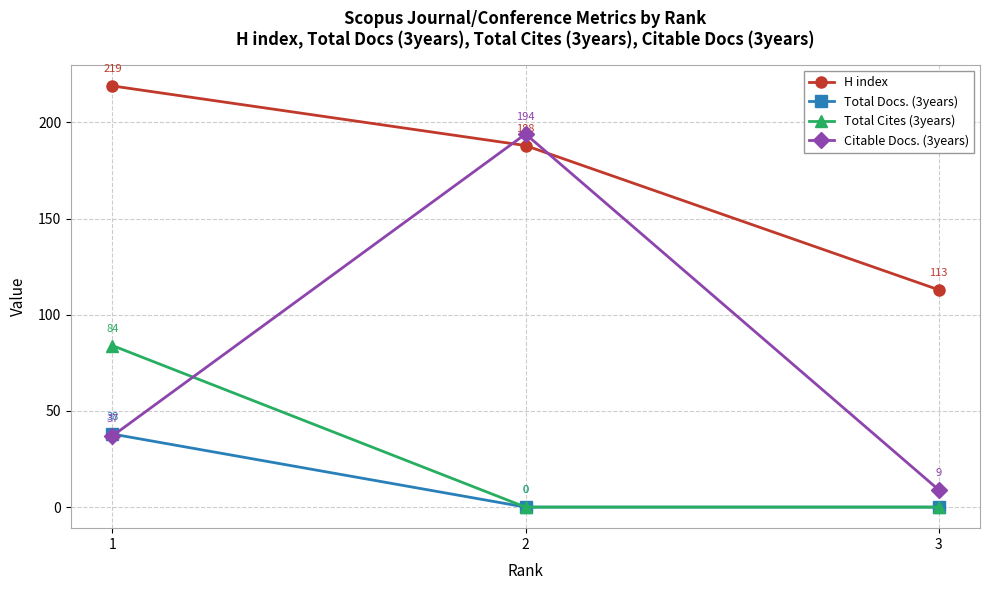

Which series has the largest range (max minus min)?

Citable Docs. (3years)